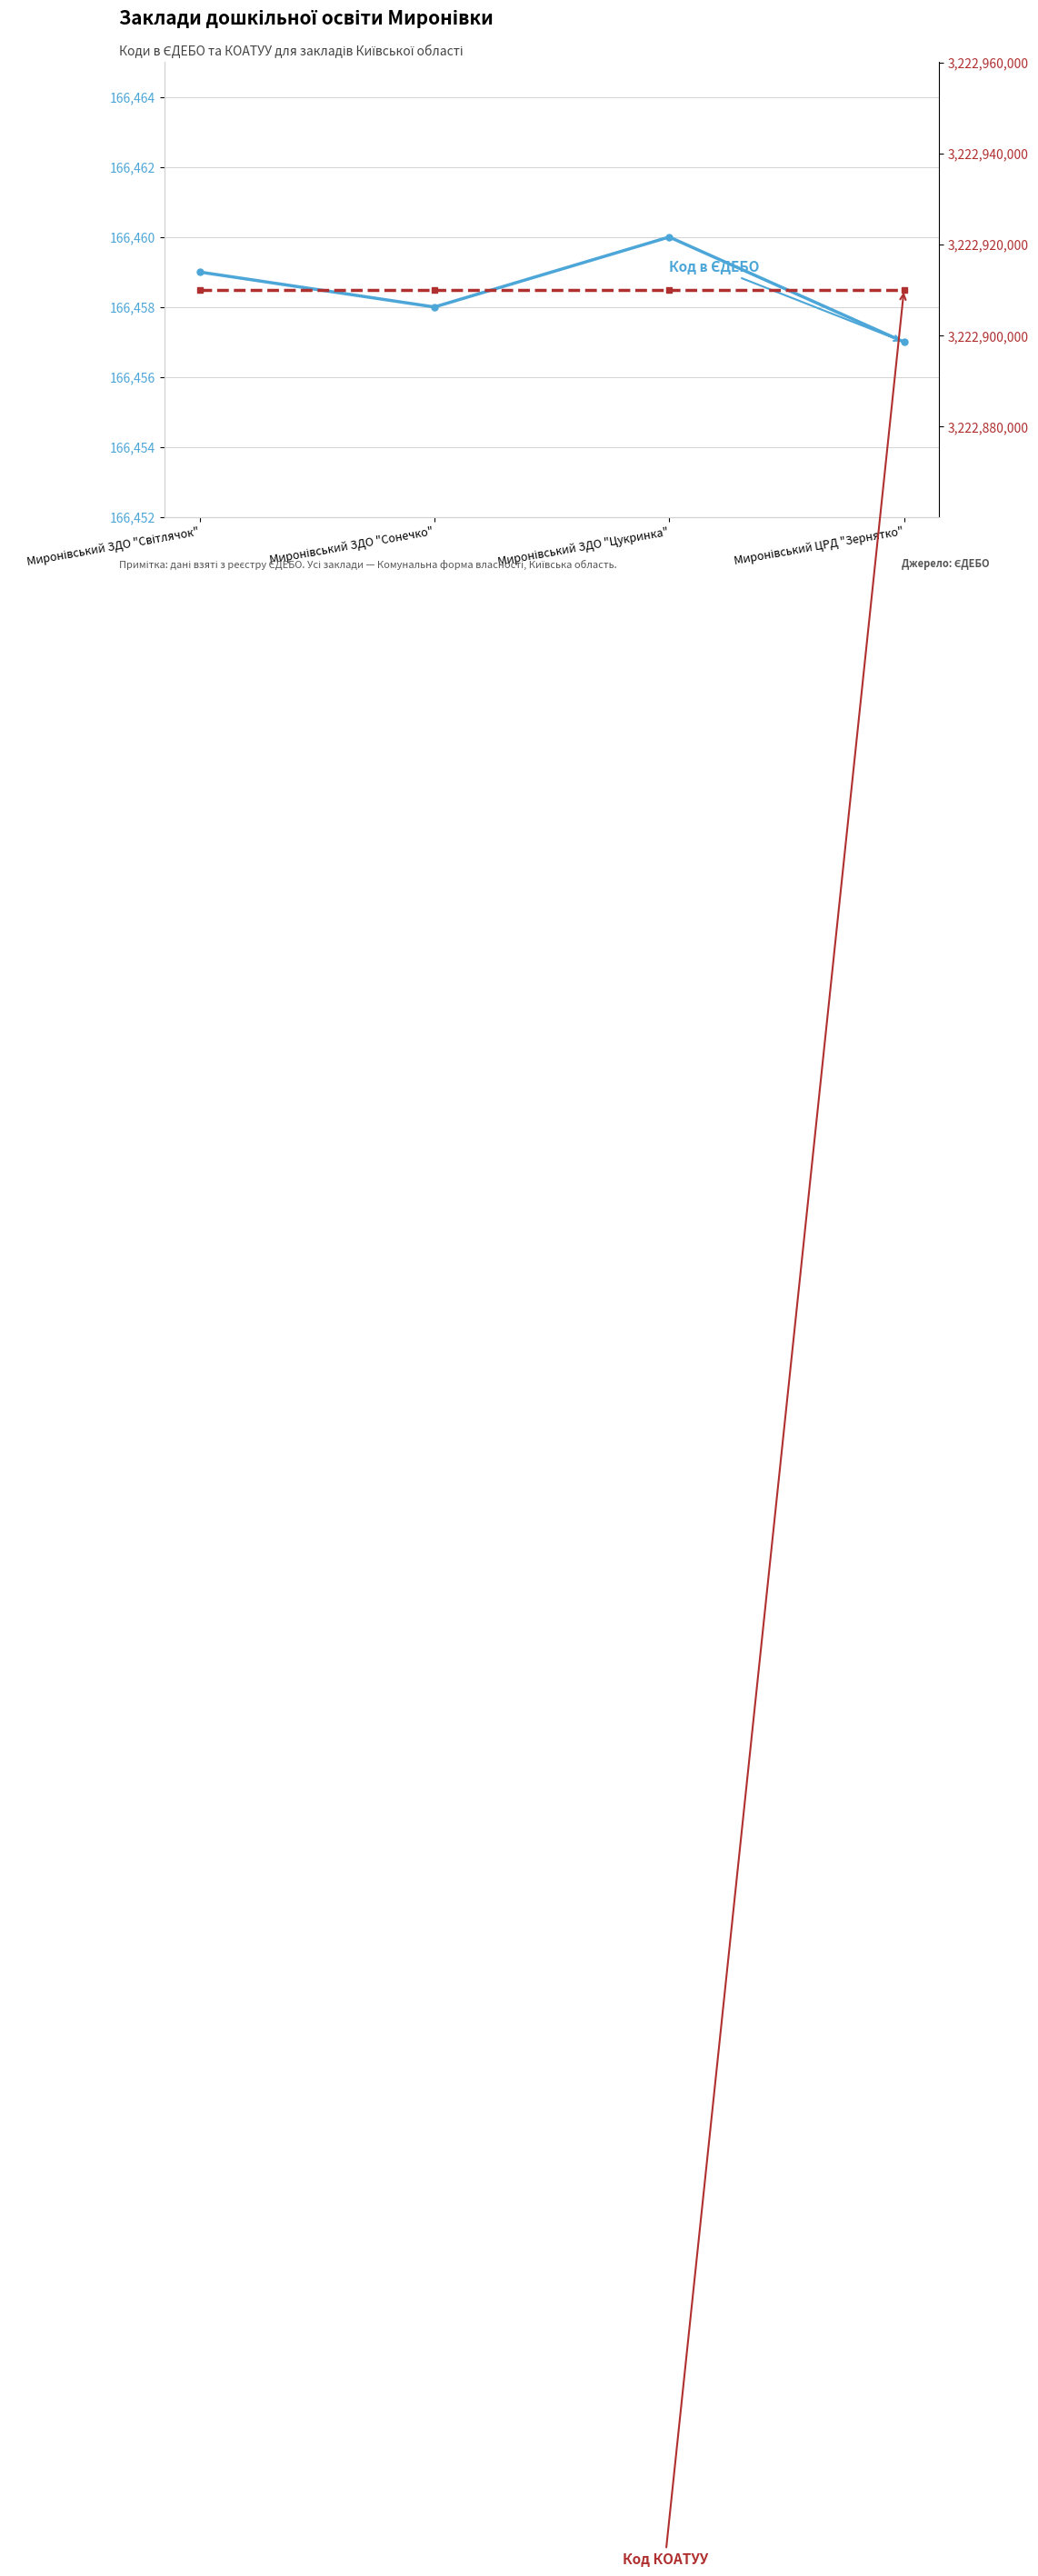

What is the sum of the Код в ЄДЕБО values at Миронівський ЗДО "Сонечко" and Миронівський ЗДО "Світлячок"?

332917